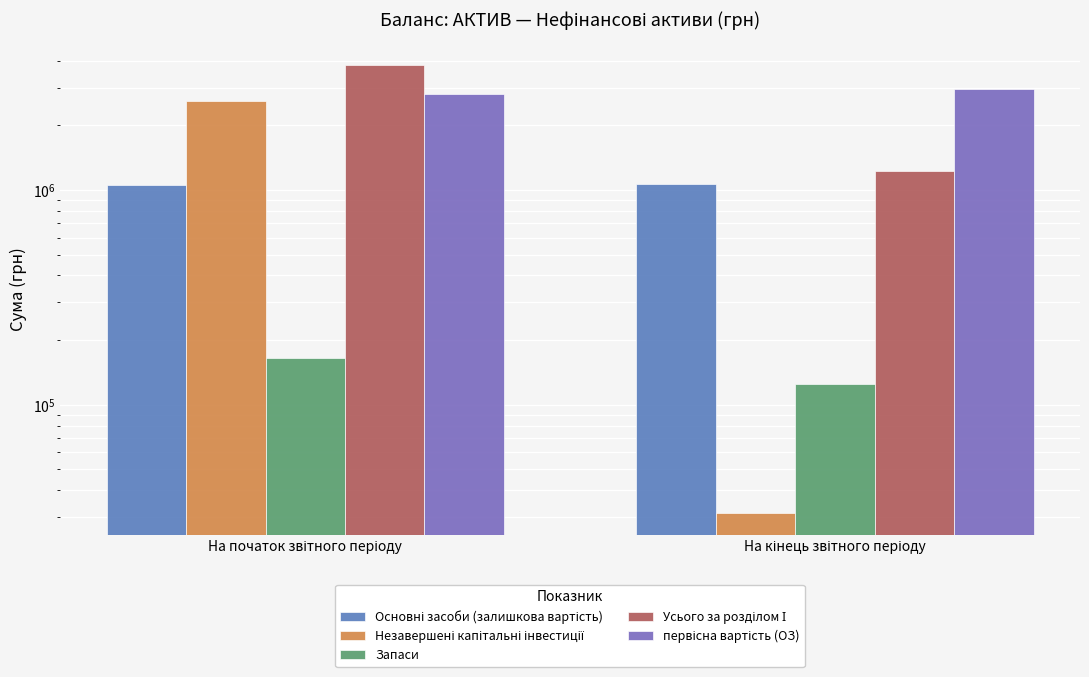

True or false: Усього за розділом І has a value of 1262193 at На початок звітного періоду.

False